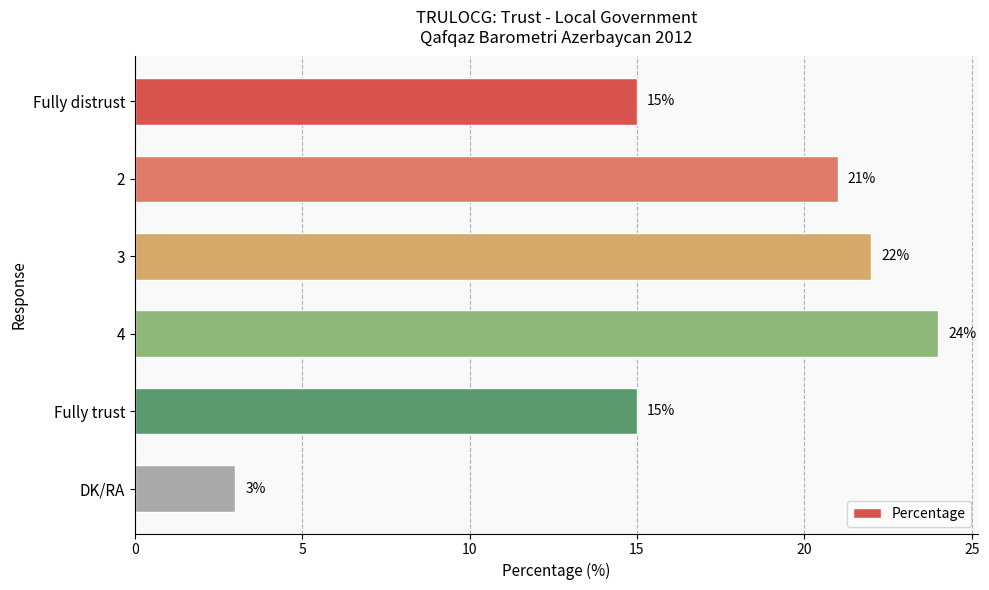

Are the bars grouped side by side (vs. stacked)?

No